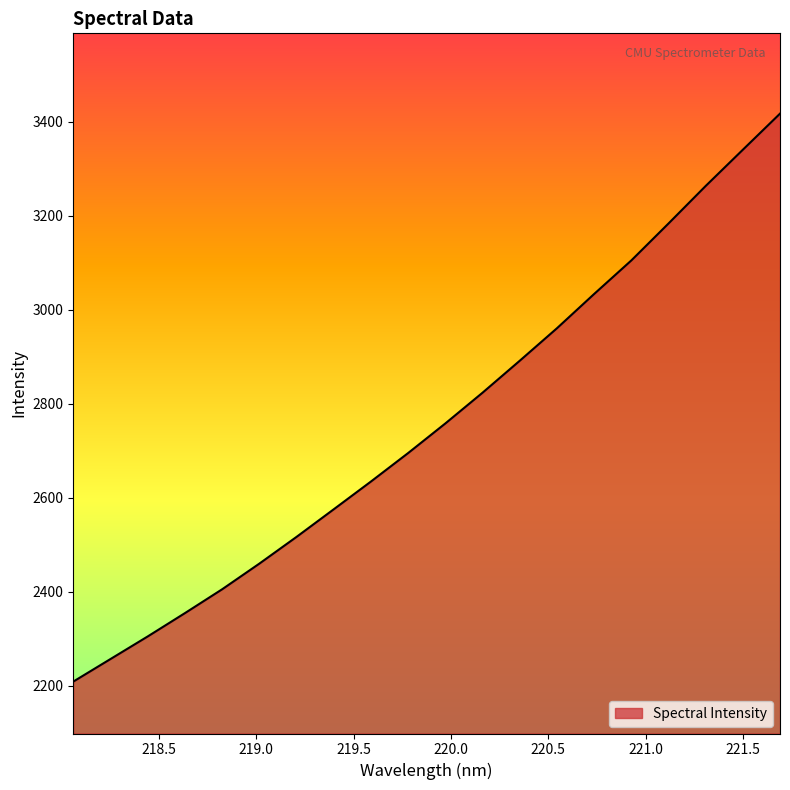

What is the difference between the maximum and minimum values?

1208.7